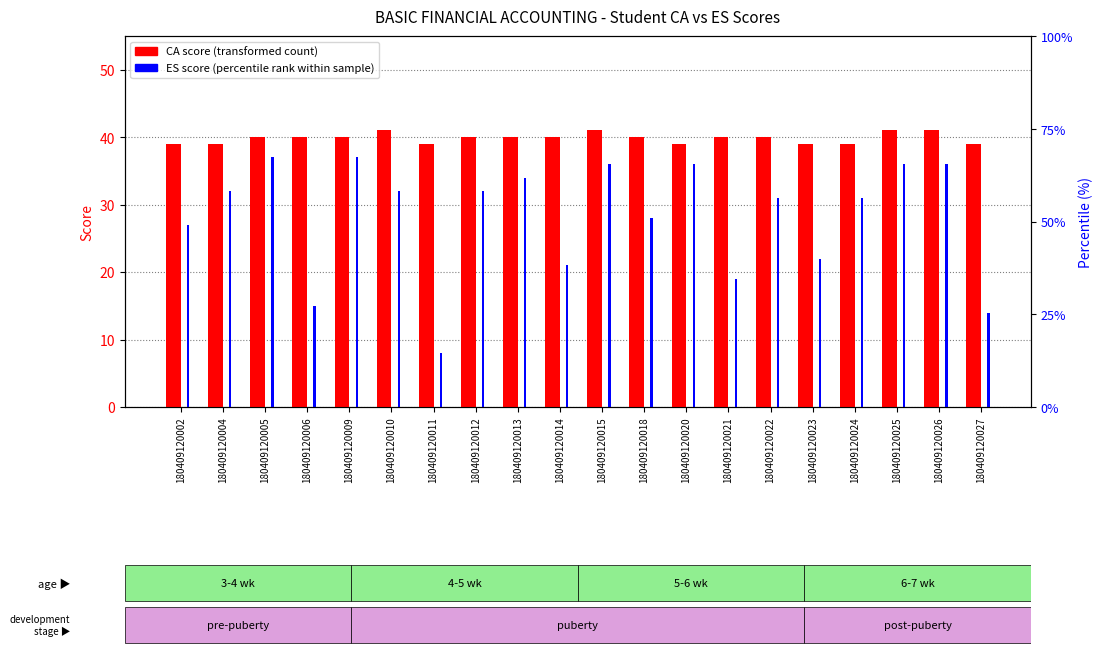

Which series changed the most between 180409120022 and 180409120023?

ES score